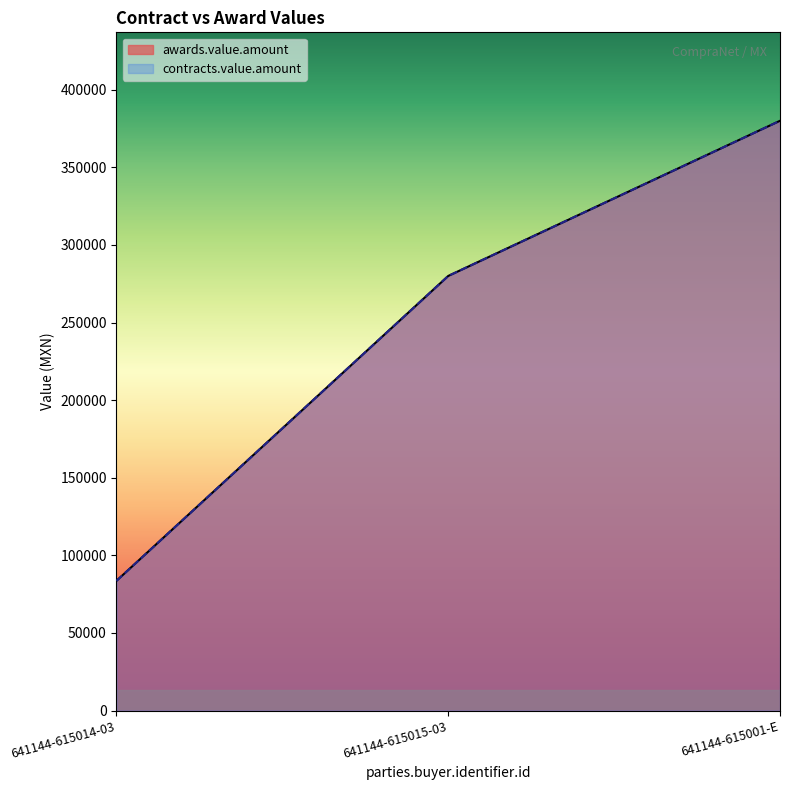

Which series has the widest spread of values?

awards.value.amount